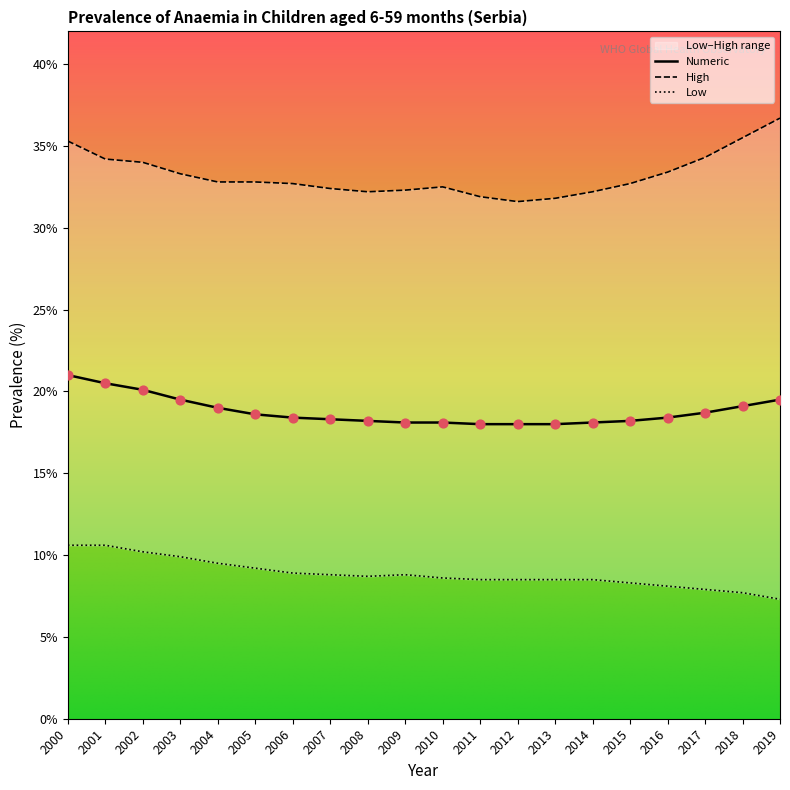

At which category is the sum across all series the highest?

2000